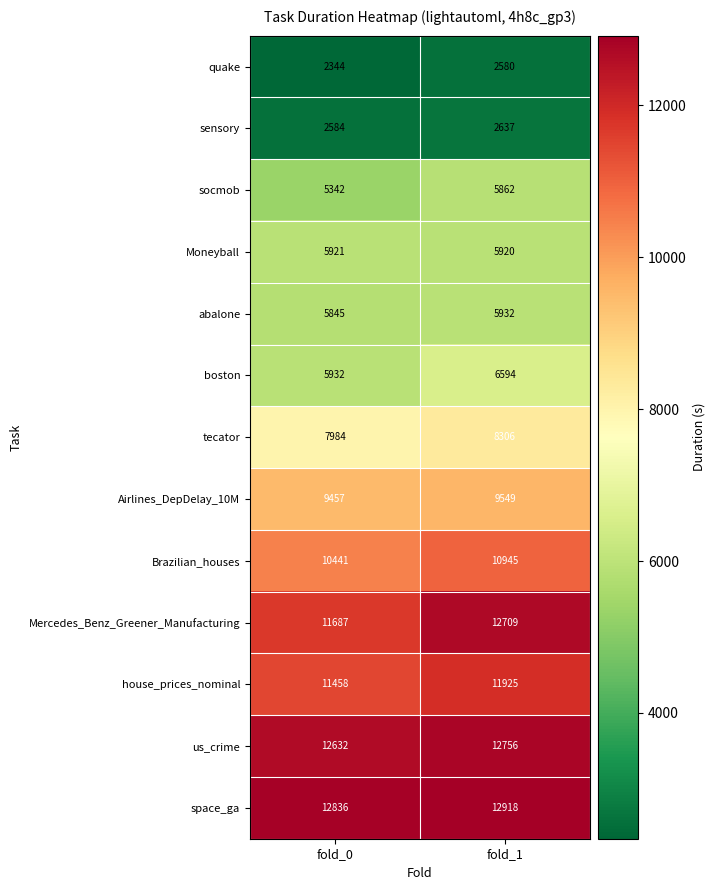

Count the number of categories in the chart.

2